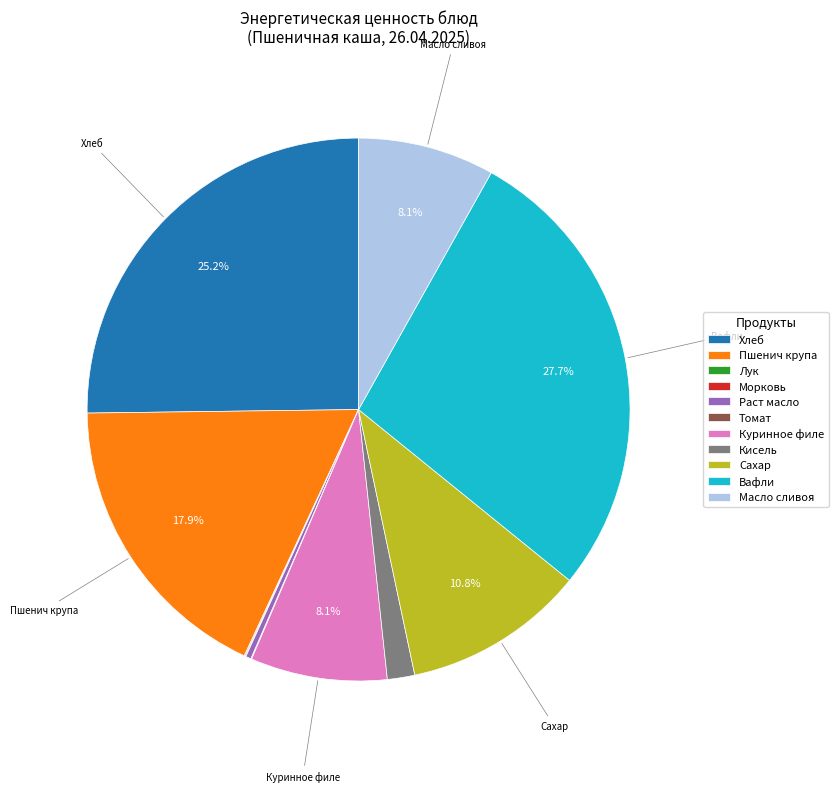

Is there a majority slice in this chart?

No